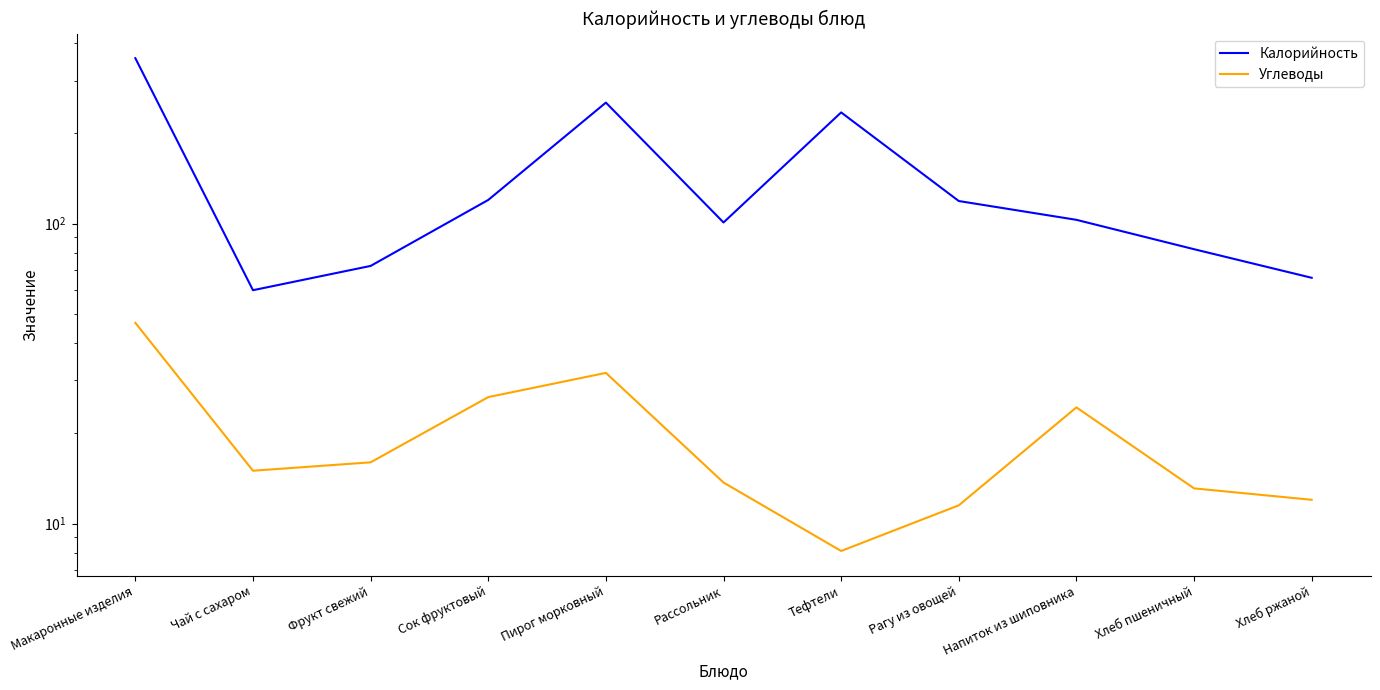

True or false: Калорийность and Углеводы intersect in this chart.

False